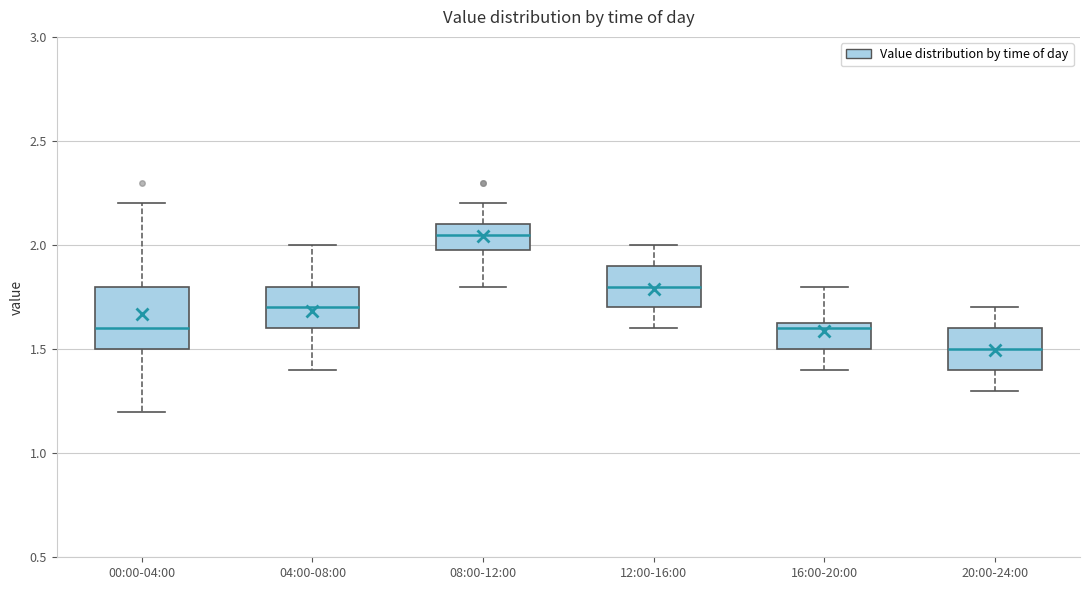

Where does the upper whisker of the box for 16:00-20:00 end on the y-axis? The values are not printed on the chart, so give them approximately, as read against the axis.

1.80